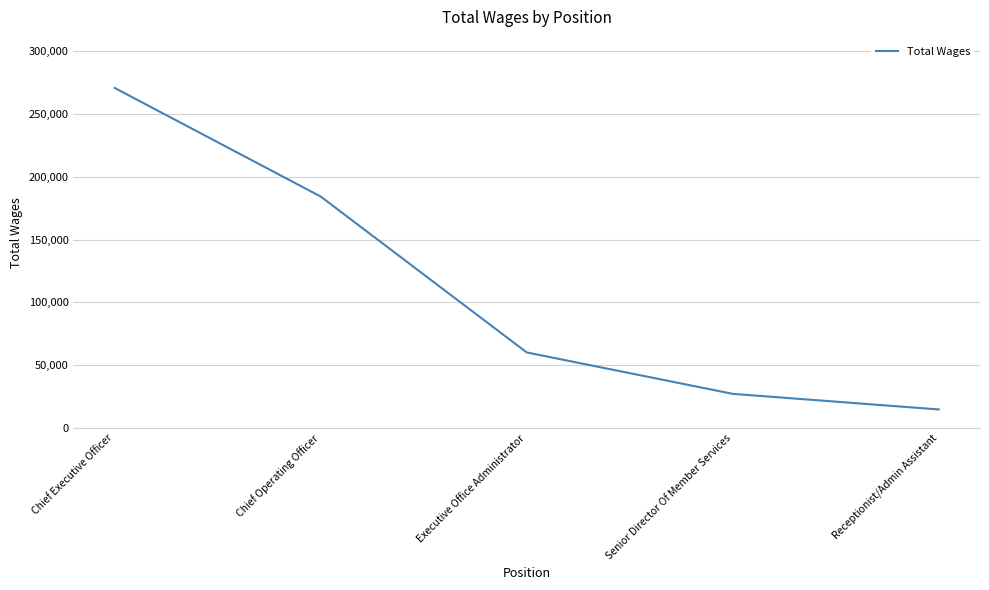

At which label is the value closest to 142747?

Chief Operating Officer